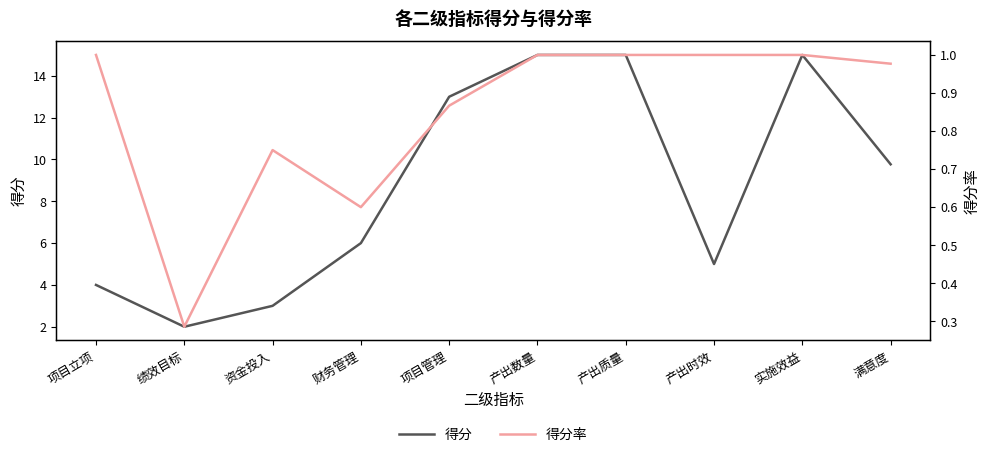

What is the label of the 9th point from the left?

实施效益